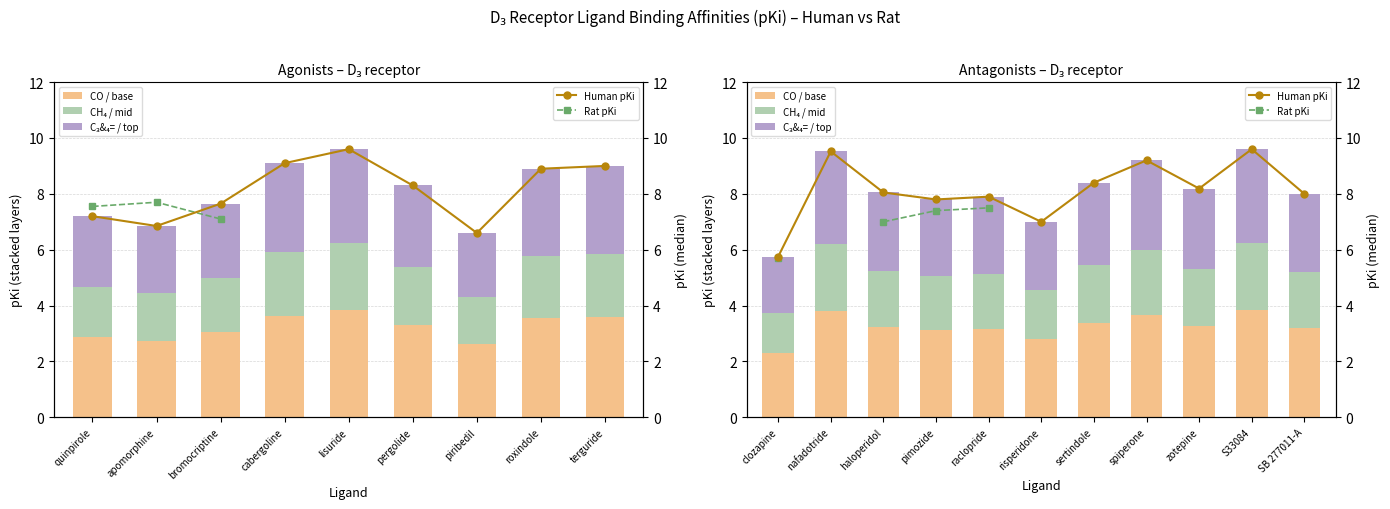

What are all the series names shown in the legend?

pKi layer CO, pKi layer CH4, pKi layer C3&4=, Human pKi, Rat pKi